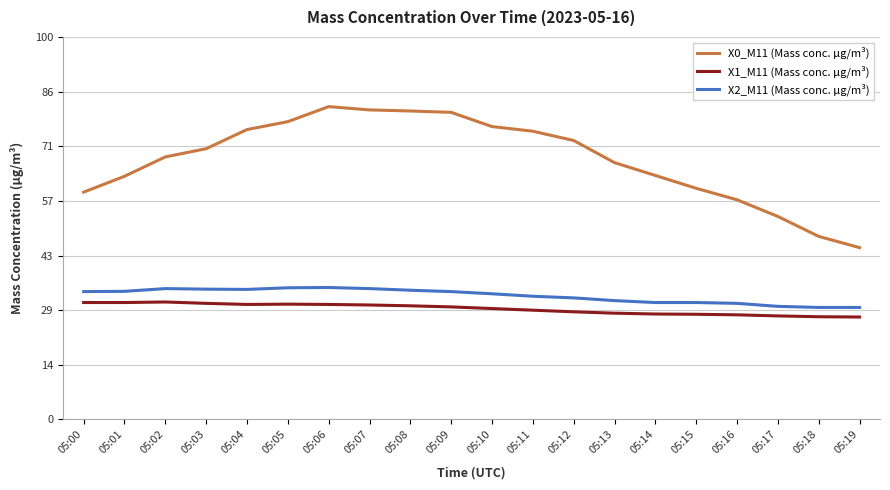

Which label corresponds to the largest value in the chart?

05:06